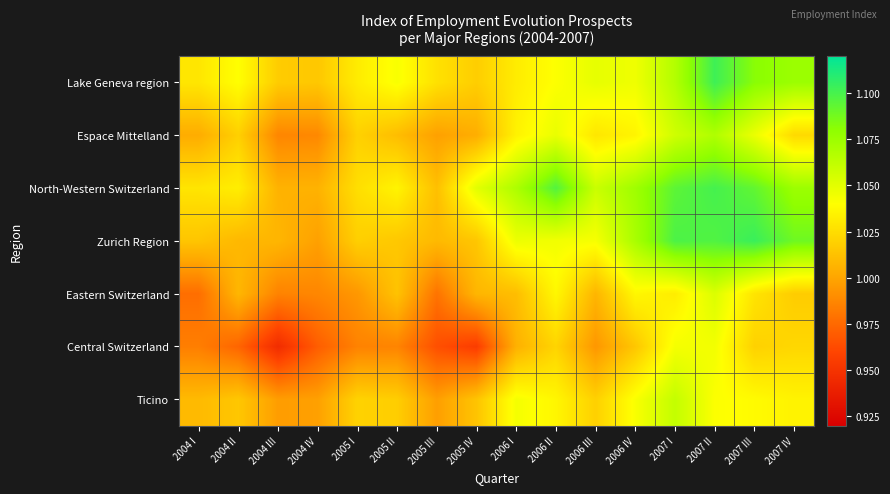

How many categories are shown in the chart?

16